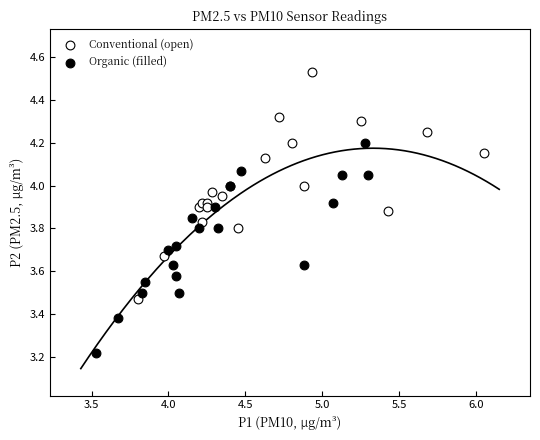

Which series contains the highest Y value?

Conventional (open)